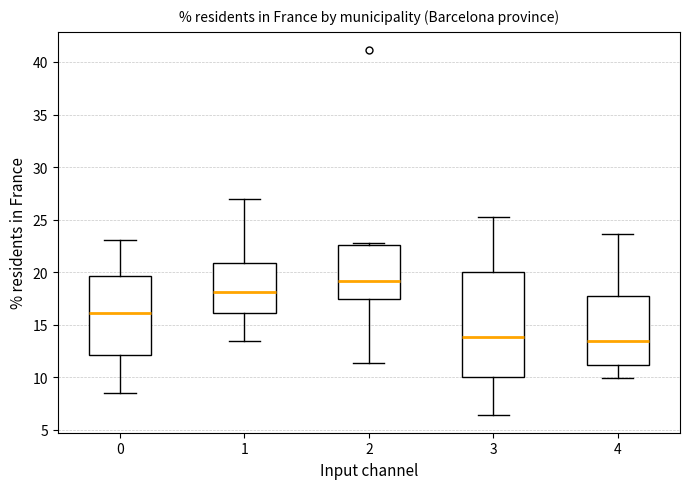

Reading left to right, transcribe this box plot: for each box, give where its median line is, the range the box spans, and where its two whiskers end, as read against the y-axis. The values are not printed on the chart, so give them approximately, as read against the axis.

0: median 16.0, box 12.0 to 19.5, whiskers 8.5 to 23.0
1: median 18.0, box 16.0 to 21.0, whiskers 13.5 to 27.0
2: median 19.0, box 17.5 to 22.5, whiskers 11.5 to 22.5 (just above the box's upper edge)
3: median 14.0, box 10.0 to 20.0, whiskers 6.5 to 25.5
4: median 13.5, box 11.0 to 17.5, whiskers 10.0 to 23.5